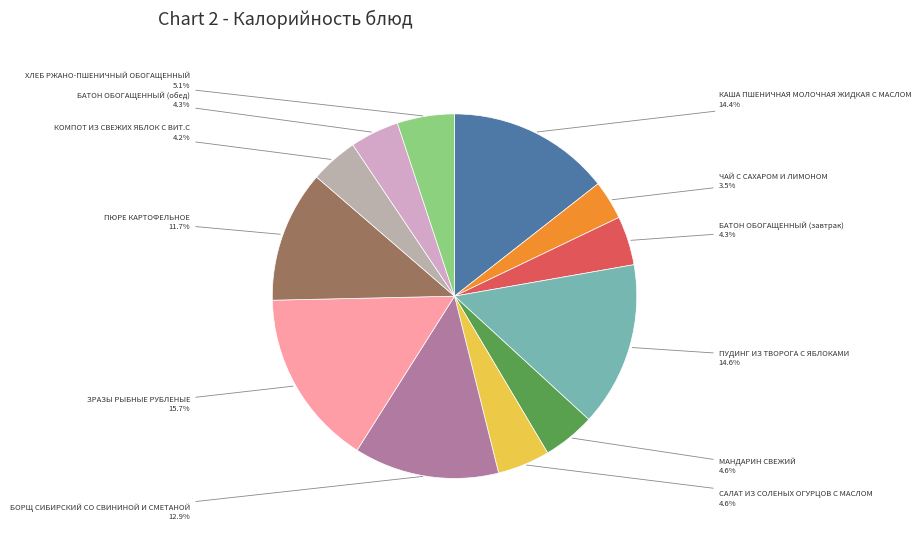

Is there a majority slice in this chart?

No